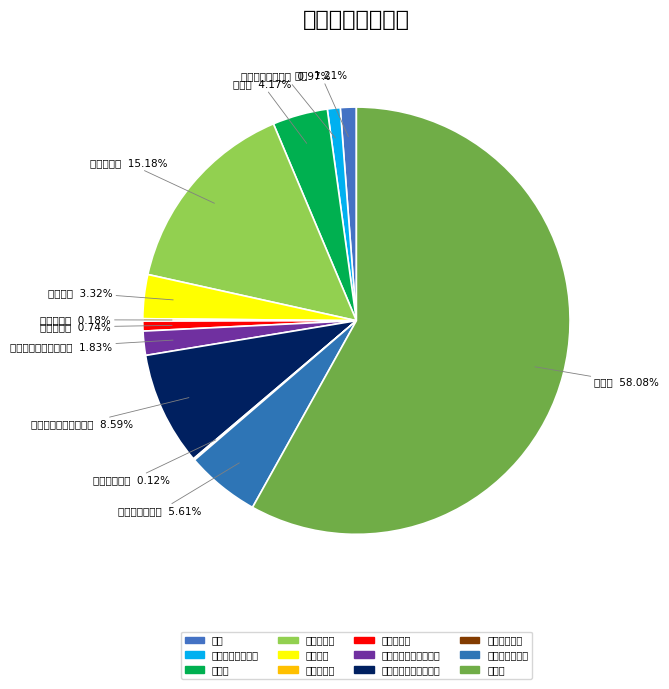

What is the ratio of the value at 铝合金隔热断桥推拉窗 to the value at 烧结煤矸石普通砖?

8.8